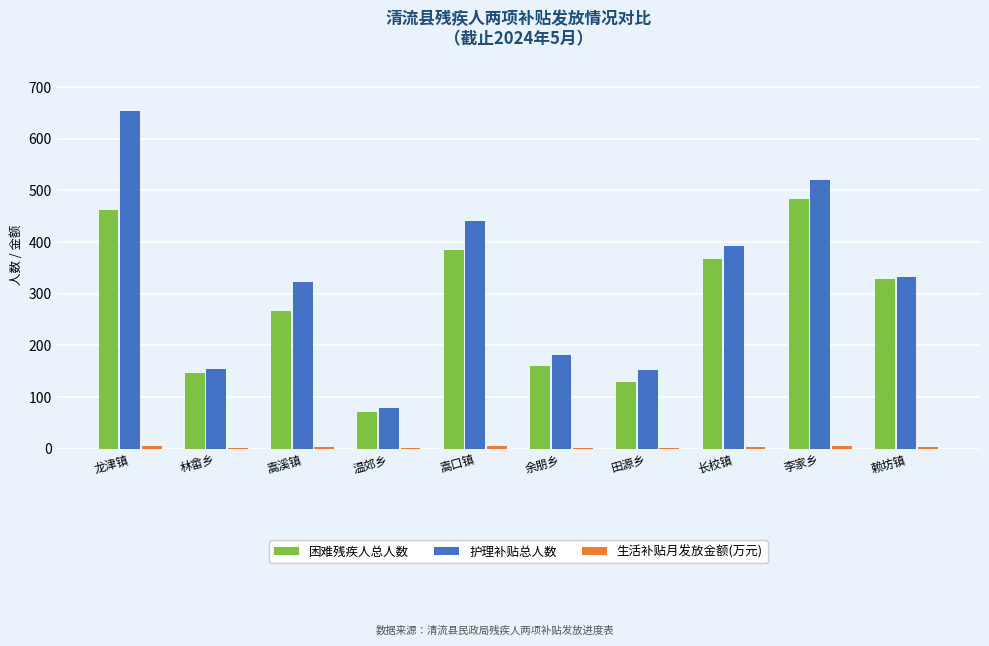

Which category has the highest value across all series?

龙津镇